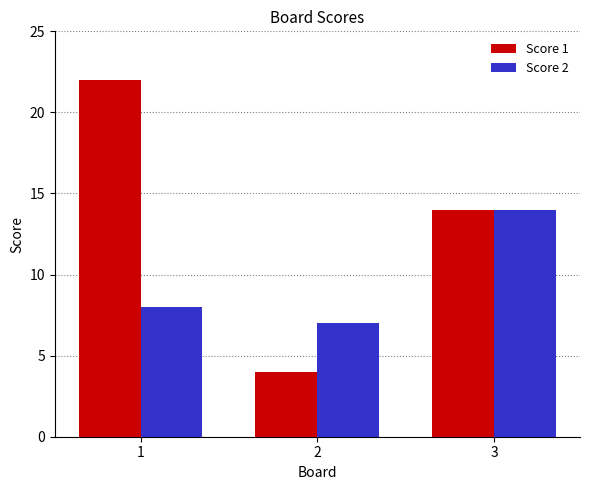

Which series has the largest range (max minus min)?

Score 1